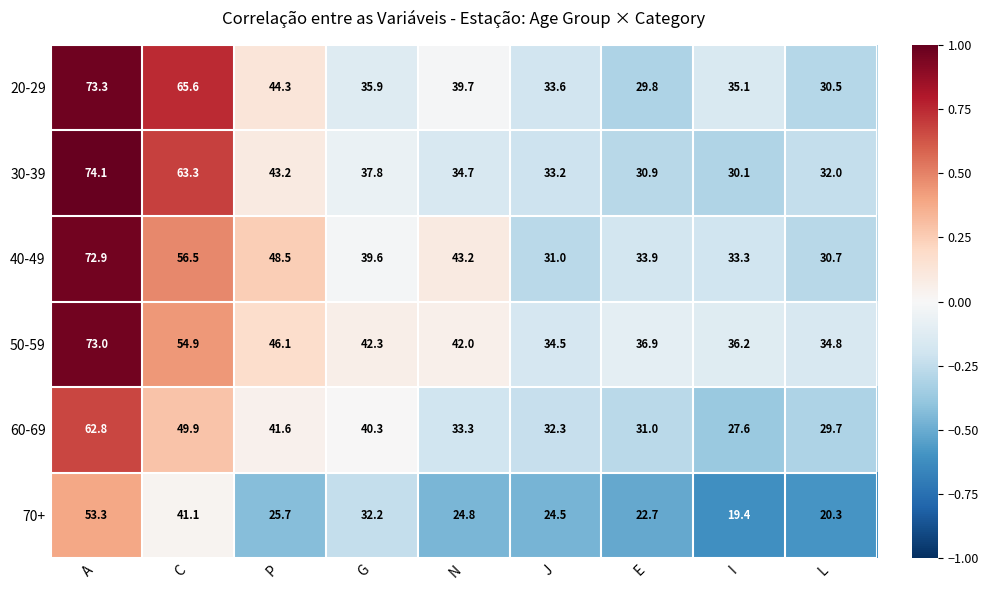

List the series in order of their peak value, lowest first.

70+, 60-69, 40-49, 50-59, 20-29, 30-39